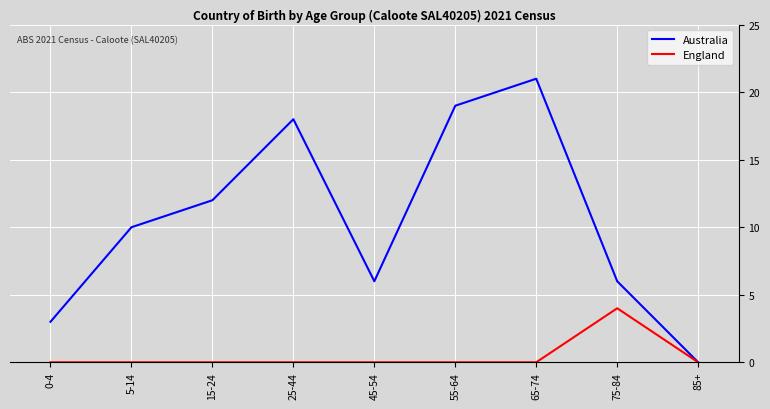

At how many categories does at least one series exceed 16?

3